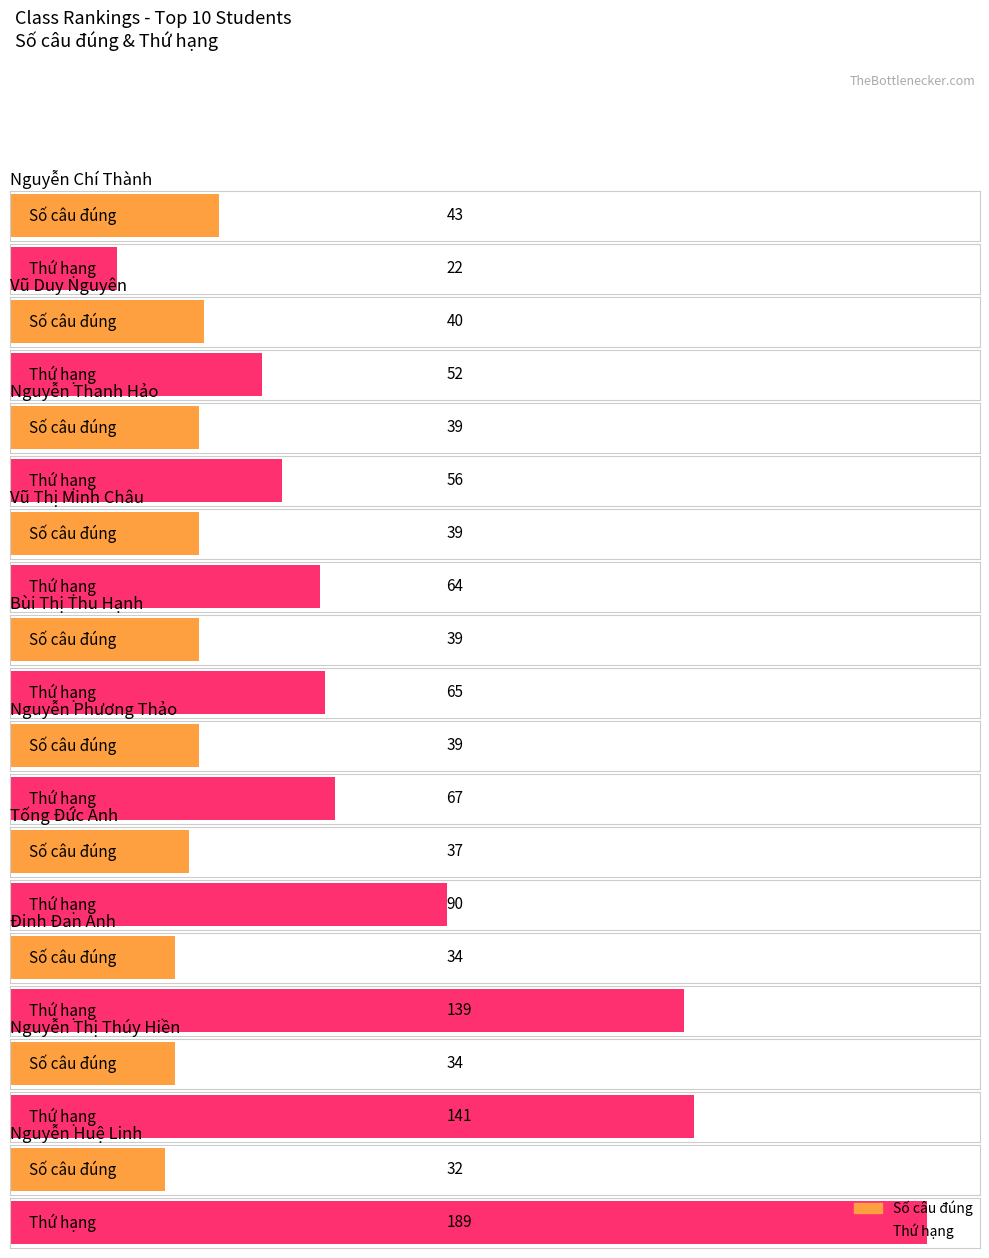

The Maximum utilization series shows 22 at Vũ Duy Nguyên. True or false?

False